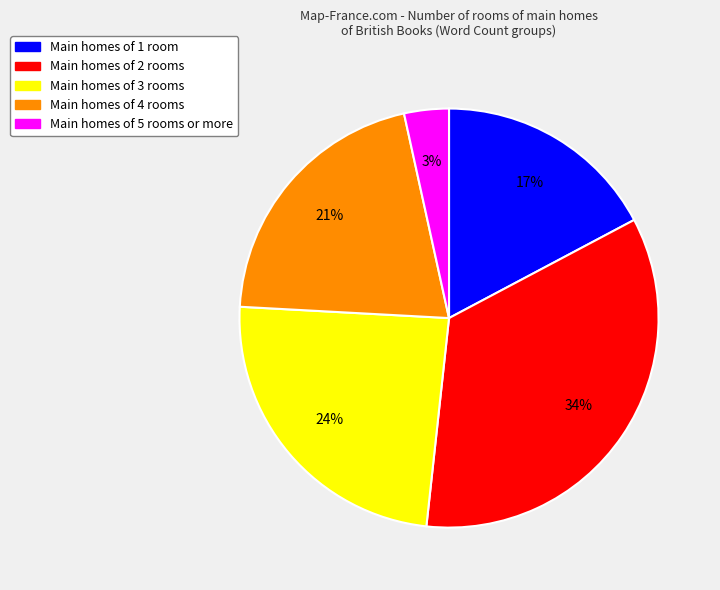

To the nearest percent, what is the difference between the largest and smallest slice percentages?

31%